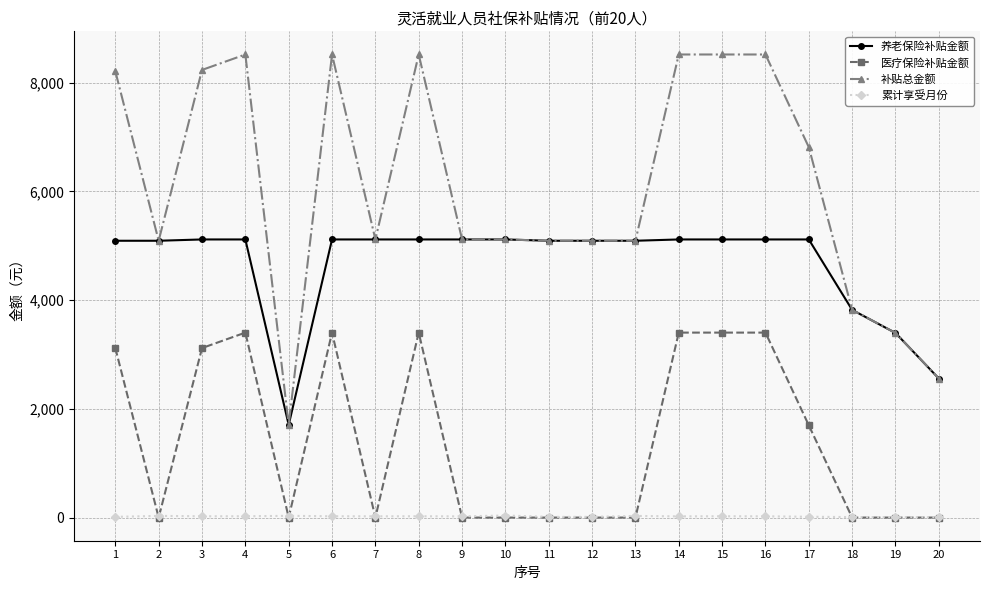

True or false: 养老保险补贴金额 and 累计享受月份 cross at least once.

False